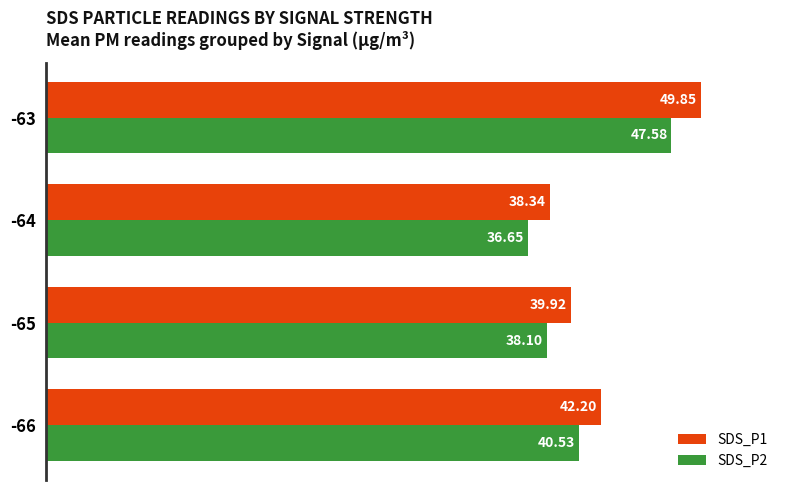

How many values in the SDS_P2 series exceed 40?

2